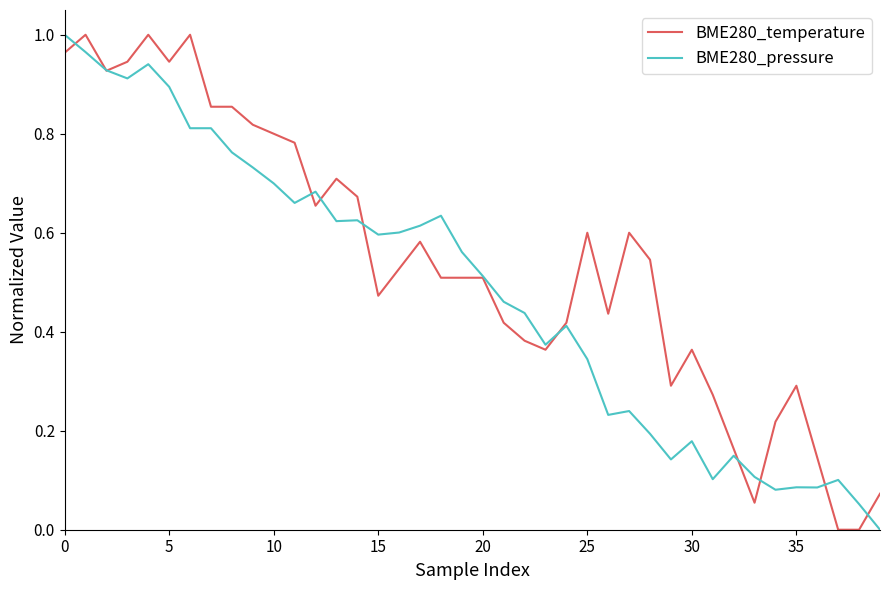

How many lines are shown in the chart?

2